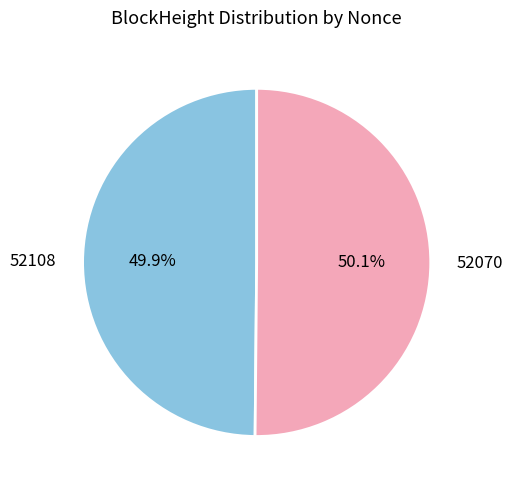

Approximately how many times larger is the value at 52070 compared to 52108?

1.0